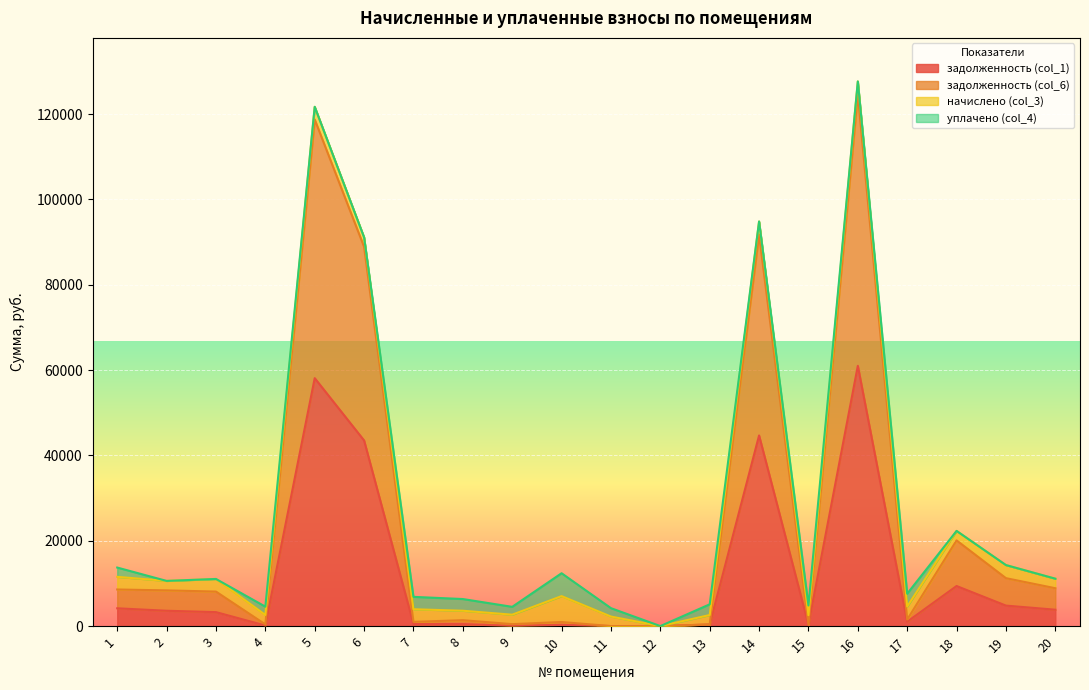

Is it true that задолженность (col_6) equals 0.0 at 12?

True